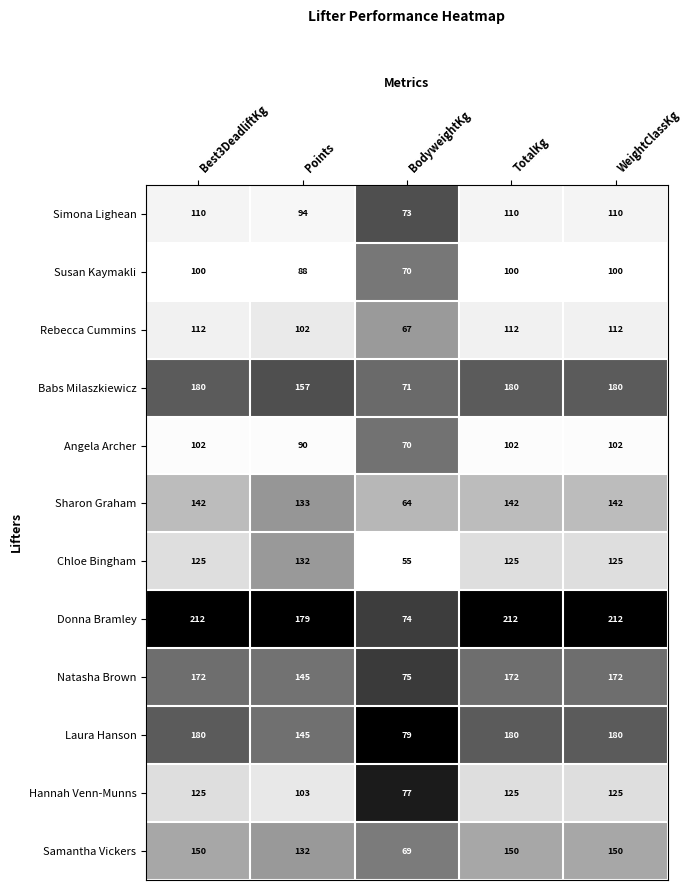

The Laura Hanson series shows 79 at BodyweightKg. True or false?

True